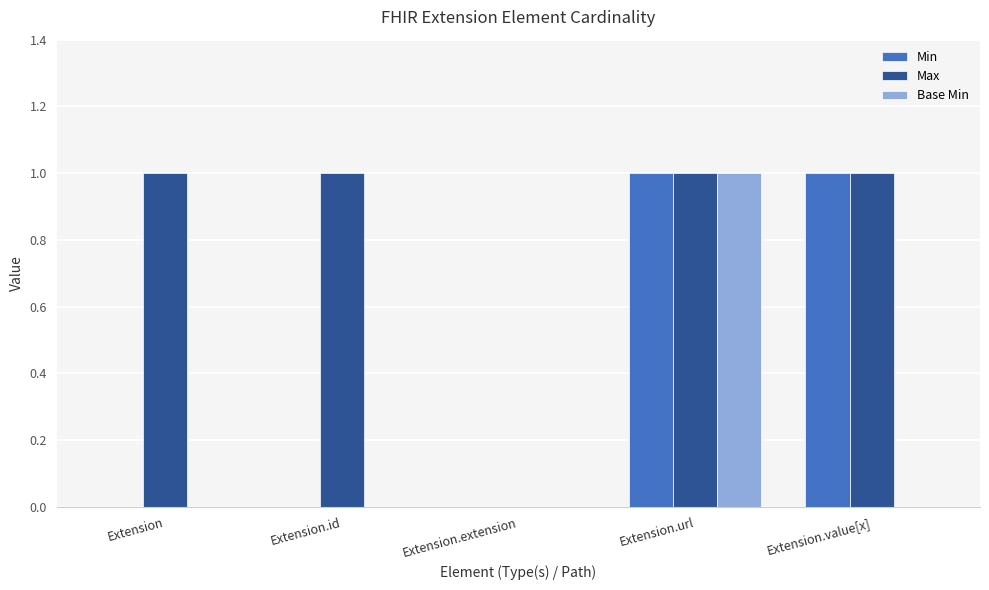

Which series changed the most between Extension.id and Extension.extension?

Max